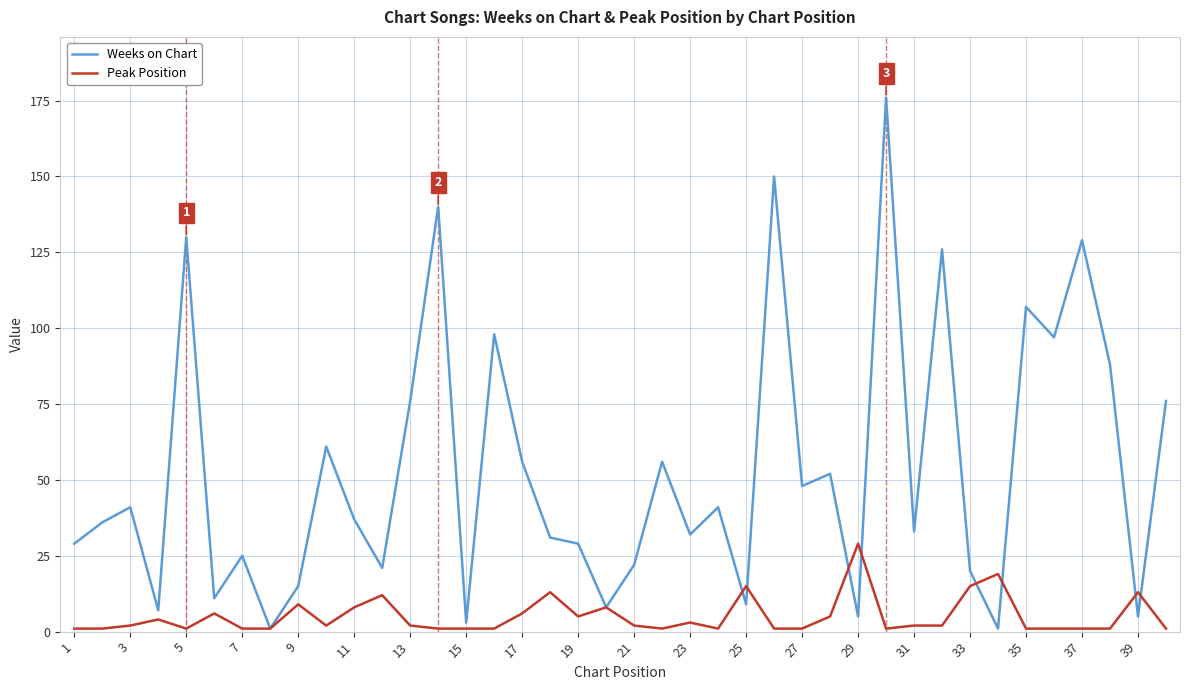

Which series ends up on top after the final intersection of Peak Position and Weeks on Chart?

Weeks on Chart